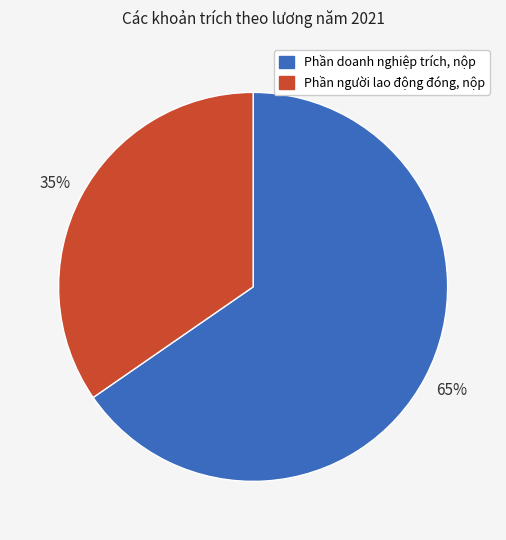

Is it true that Phần người lao động đóng, nộp is 35% of the pie?

True